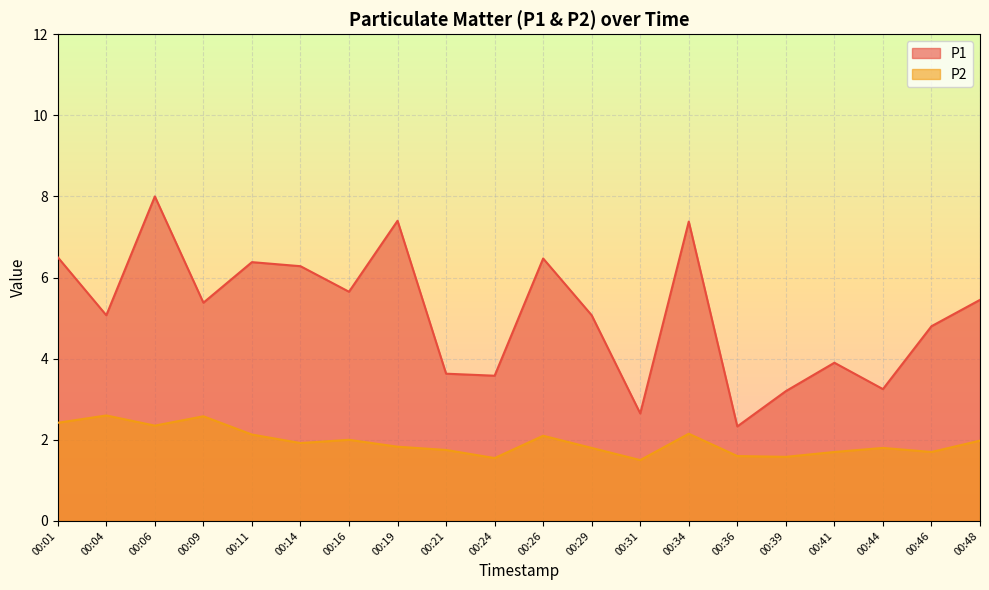

At which label does P1 first exceed 5?

00:01